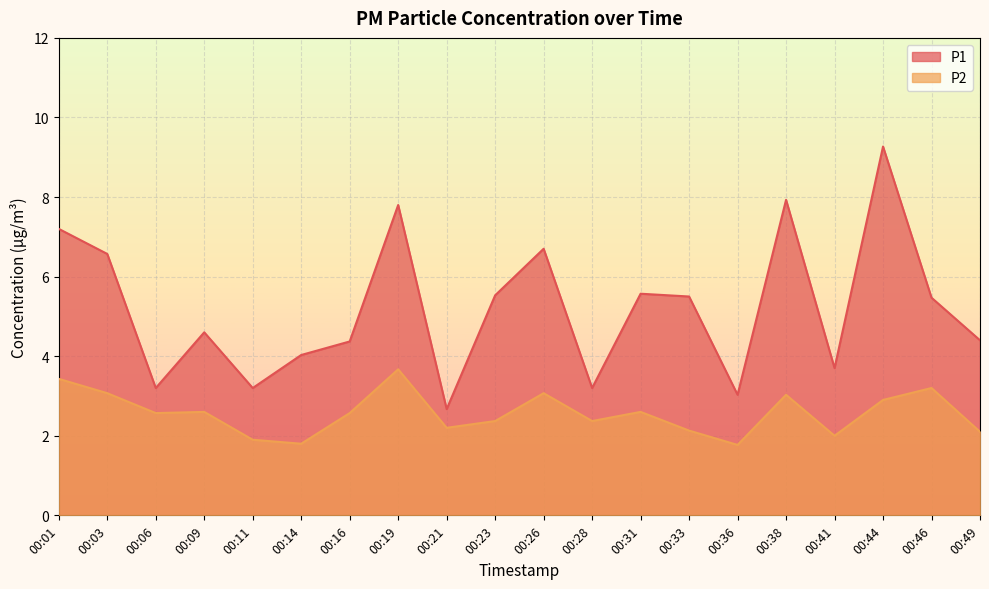

The value of P1 at 00:38 is 10.9. True or false?

False